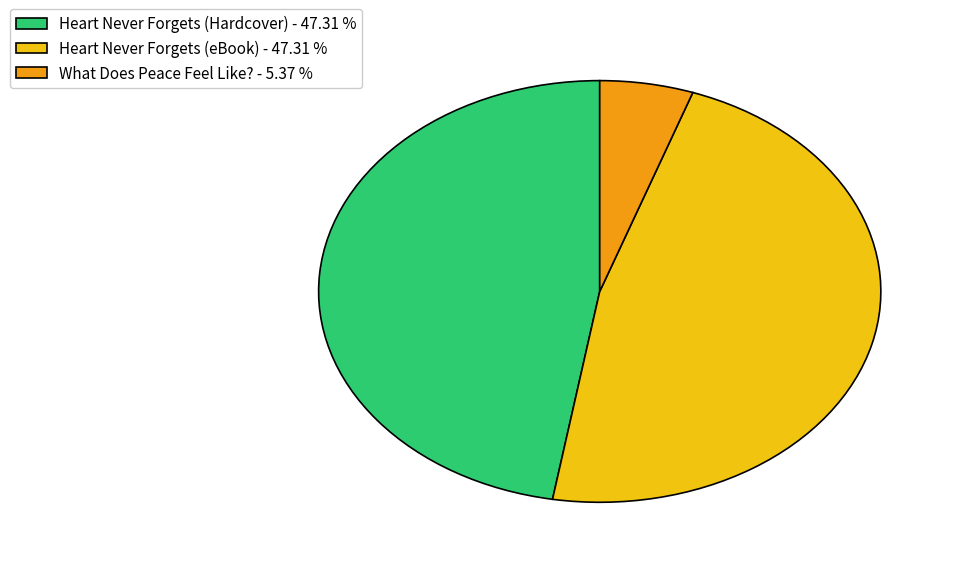

Does Heart Never Forgets (eBook) account for over 50% of the chart?

No